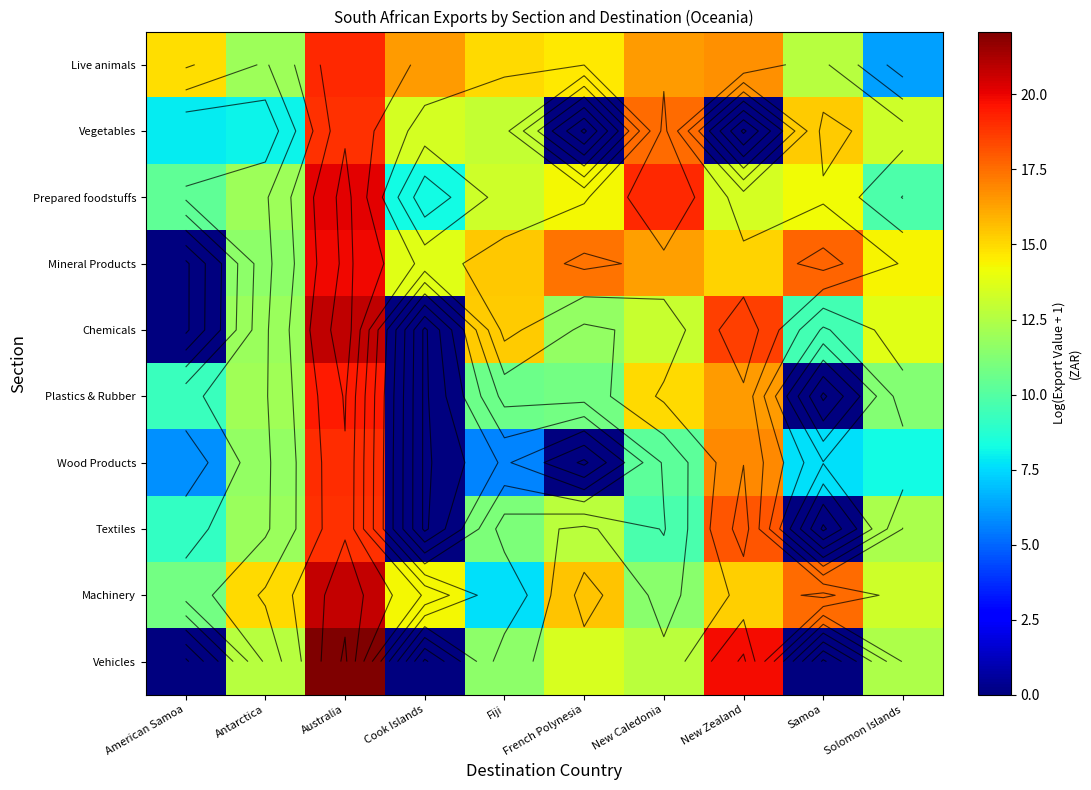

Read the Wood Products value at Antarctica.

11.7